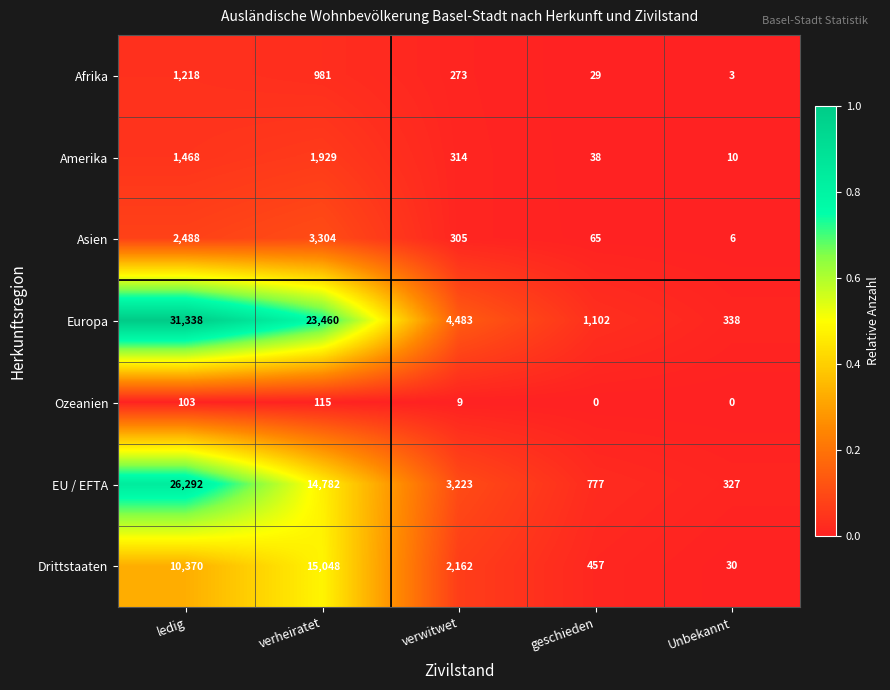

Which series has the largest total across all categories?

Europa